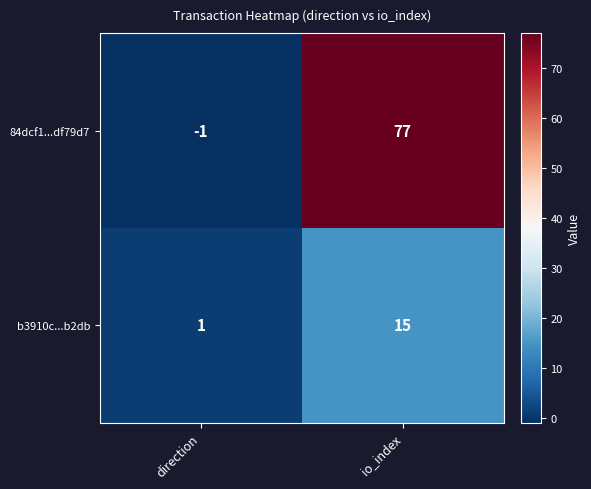

At which category does the chart reach its minimum across all series?

direction